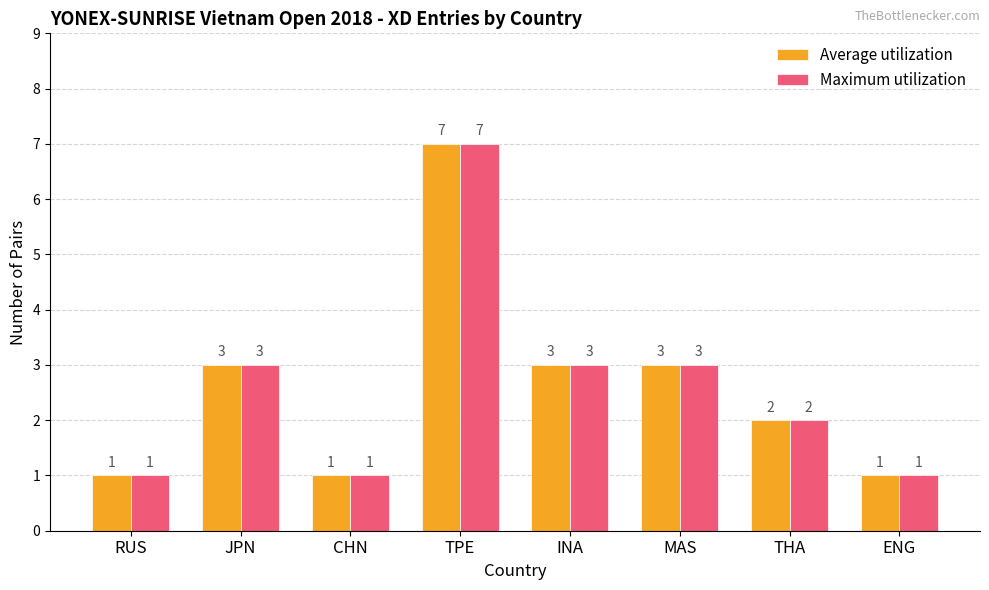

Reading right to left, what are all the values shown in this chart?

Average utilization: ENG=1	THA=2	MAS=3	INA=3	TPE=7	CHN=1	JPN=3	RUS=1
Maximum utilization: ENG=1	THA=2	MAS=3	INA=3	TPE=7	CHN=1	JPN=3	RUS=1